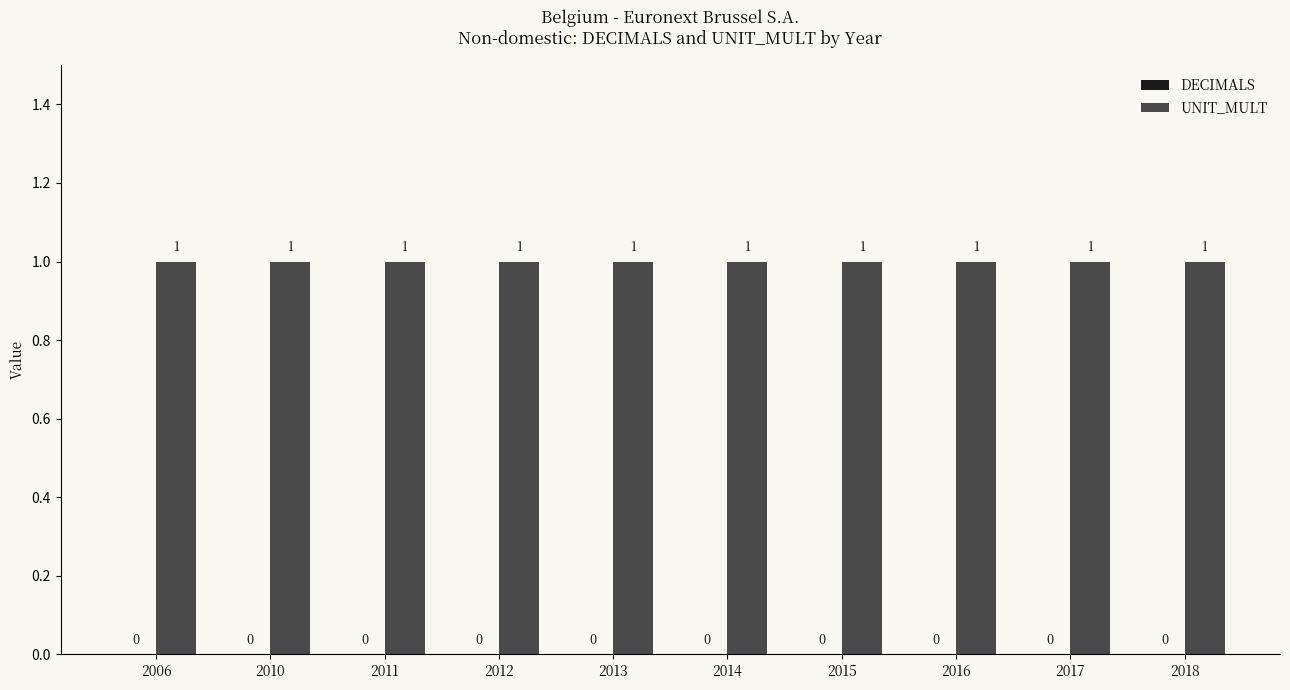

What is the spread (max minus min) of values at 2016?

1